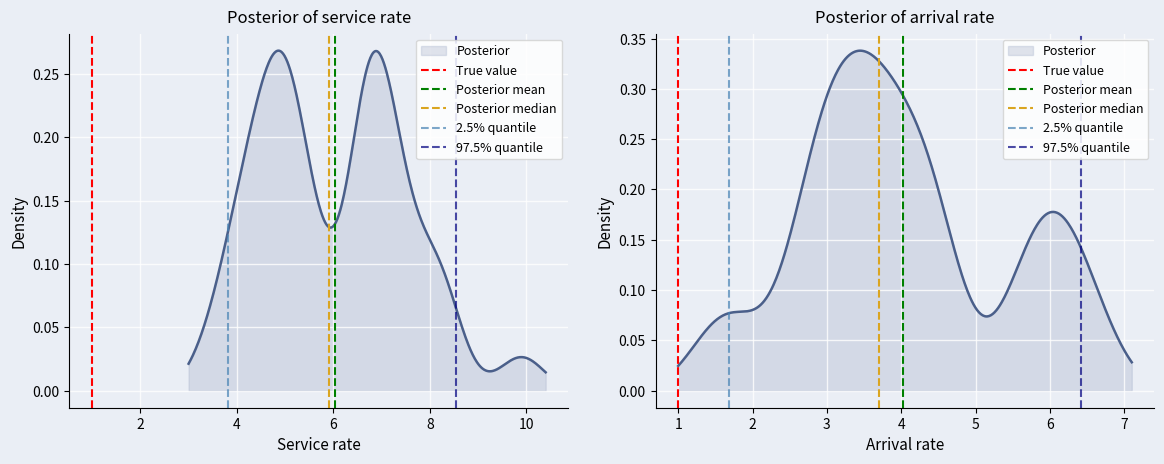

Which has a higher value, 1 or 1?

1